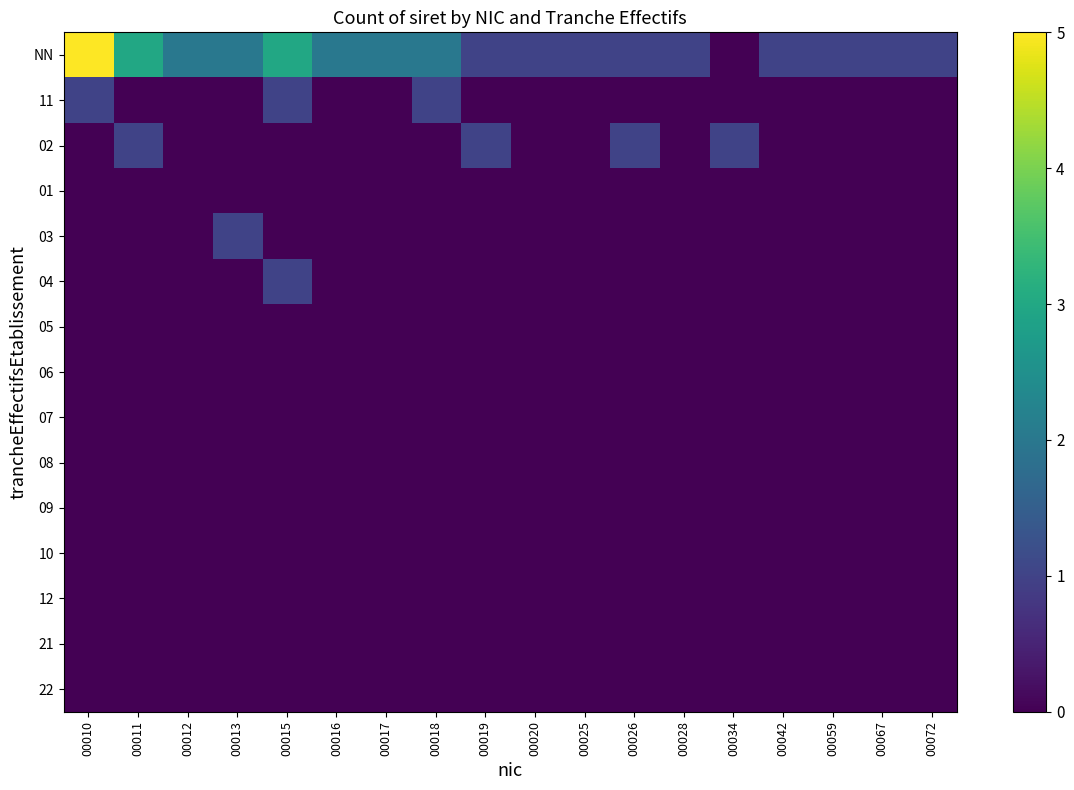

Reading left to right, what are all the values shown in this chart?

NN: 00010=5	00011=3	00012=2	00013=2	00015=3	00016=2	00017=2	00018=2	00019=1	00020=1	00025=1	00026=1	00028=1	00034=0	00042=1	00059=1	00067=1	00072=1
11: 00010=1	00011=0	00012=0	00013=0	00015=1	00016=0	00017=0	00018=1	00019=0	00020=0	00025=0	00026=0	00028=0	00034=0	00042=0	00059=0	00067=0	00072=0
02: 00010=0	00011=1	00012=0	00013=0	00015=0	00016=0	00017=0	00018=0	00019=1	00020=0	00025=0	00026=1	00028=0	00034=1	00042=0	00059=0	00067=0	00072=0
01: 00010=0	00011=0	00012=0	00013=0	00015=0	00016=0	00017=0	00018=0	00019=0	00020=0	00025=0	00026=0	00028=0	00034=0	00042=0	00059=0	00067=0	00072=0
03: 00010=0	00011=0	00012=0	00013=1	00015=0	00016=0	00017=0	00018=0	00019=0	00020=0	00025=0	00026=0	00028=0	00034=0	00042=0	00059=0	00067=0	00072=0
04: 00010=0	00011=0	00012=0	00013=0	00015=1	00016=0	00017=0	00018=0	00019=0	00020=0	00025=0	00026=0	00028=0	00034=0	00042=0	00059=0	00067=0	00072=0
05: 00010=0	00011=0	00012=0	00013=0	00015=0	00016=0	00017=0	00018=0	00019=0	00020=0	00025=0	00026=0	00028=0	00034=0	00042=0	00059=0	00067=0	00072=0
06: 00010=0	00011=0	00012=0	00013=0	00015=0	00016=0	00017=0	00018=0	00019=0	00020=0	00025=0	00026=0	00028=0	00034=0	00042=0	00059=0	00067=0	00072=0
07: 00010=0	00011=0	00012=0	00013=0	00015=0	00016=0	00017=0	00018=0	00019=0	00020=0	00025=0	00026=0	00028=0	00034=0	00042=0	00059=0	00067=0	00072=0
08: 00010=0	00011=0	00012=0	00013=0	00015=0	00016=0	00017=0	00018=0	00019=0	00020=0	00025=0	00026=0	00028=0	00034=0	00042=0	00059=0	00067=0	00072=0
09: 00010=0	00011=0	00012=0	00013=0	00015=0	00016=0	00017=0	00018=0	00019=0	00020=0	00025=0	00026=0	00028=0	00034=0	00042=0	00059=0	00067=0	00072=0
10: 00010=0	00011=0	00012=0	00013=0	00015=0	00016=0	00017=0	00018=0	00019=0	00020=0	00025=0	00026=0	00028=0	00034=0	00042=0	00059=0	00067=0	00072=0
12: 00010=0	00011=0	00012=0	00013=0	00015=0	00016=0	00017=0	00018=0	00019=0	00020=0	00025=0	00026=0	00028=0	00034=0	00042=0	00059=0	00067=0	00072=0
21: 00010=0	00011=0	00012=0	00013=0	00015=0	00016=0	00017=0	00018=0	00019=0	00020=0	00025=0	00026=0	00028=0	00034=0	00042=0	00059=0	00067=0	00072=0
22: 00010=0	00011=0	00012=0	00013=0	00015=0	00016=0	00017=0	00018=0	00019=0	00020=0	00025=0	00026=0	00028=0	00034=0	00042=0	00059=0	00067=0	00072=0